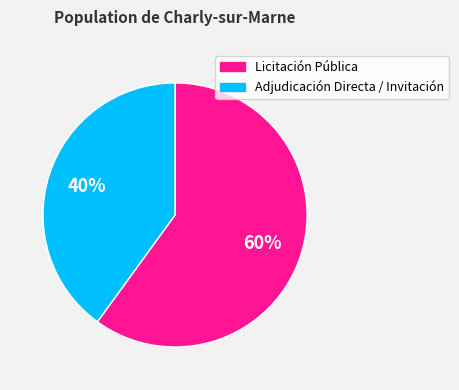

To the nearest percent, what is the difference between the largest and smallest slice percentages?

20%